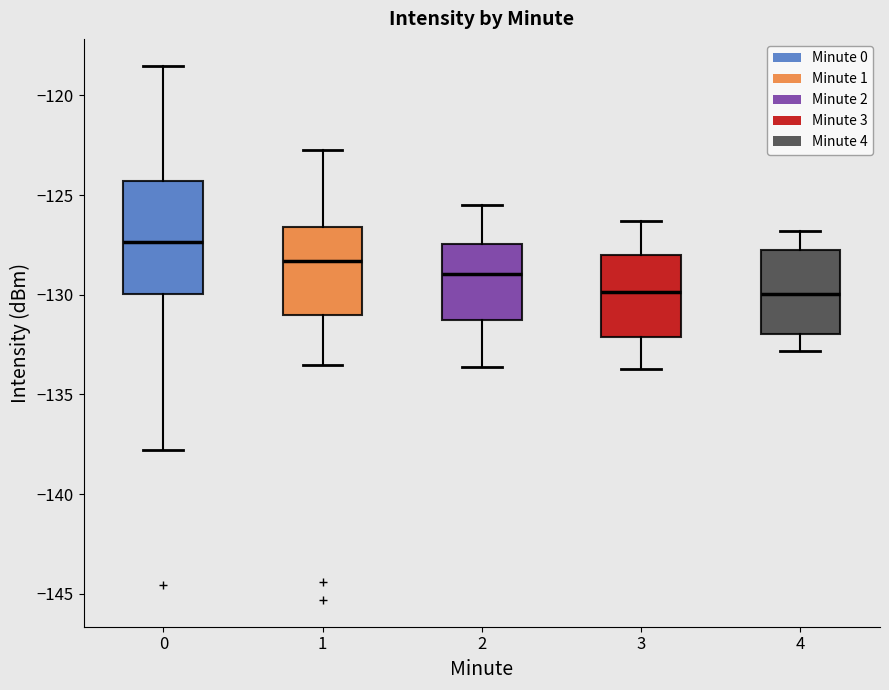

Reading left to right, read every box against the y-axis: the position of its median line, the range the box covers, and the ends of its whiskers. The values are not printed on the chart, so give them approximately, as read against the axis.

0: median -127.5, box -130.0 to -124.5, whiskers -138.0 to -118.5
1: median -128.5, box -131.0 to -126.5, whiskers -133.5 to -122.5
2: median -129.0, box -131.5 to -127.5, whiskers -133.5 to -125.5
3: median -130.0, box -132.0 to -128.0, whiskers -133.5 to -126.5
4: median -130.0, box -132.0 to -128.0, whiskers -133.0 to -127.0